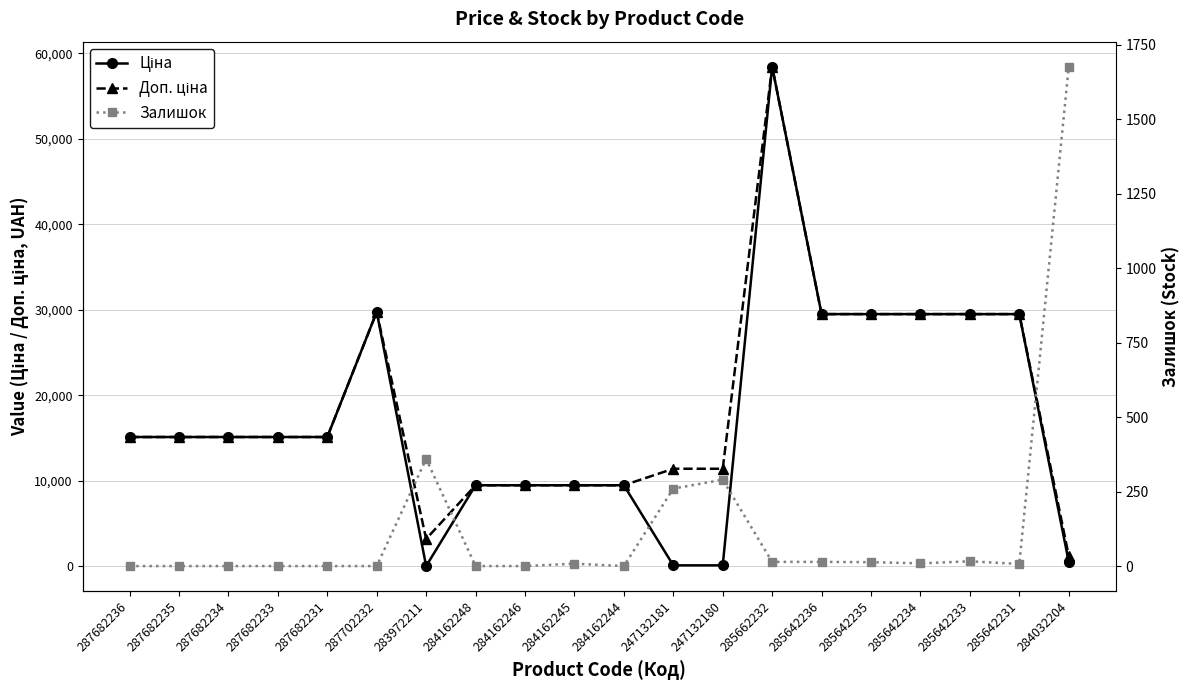

Reading left to right, transcribe all the data shown in this chart.

Ціна: 287682236=15120.0	287682235=15120.0	287682234=15120.0	287682233=15120.0	287682231=15120.0	287702232=29747.2	283972211=32.0	284162248=9480.1	284162246=9480.1	284162245=9480.1	284162244=9480.1	247132181=114.1	247132180=114.1	285662232=58426.5	285642236=29491.5	285642235=29491.5	285642234=29491.5	285642233=29491.5	285642231=29491.5	284032204=539.0
Доп. ціна: 287682236=15120.0	287682235=15120.0	287682234=15120.0	287682233=15120.0	287682231=15120.0	287702232=29747.2	283972211=3205.0	284162248=9480.1	284162246=9480.1	284162245=9480.1	284162244=9480.1	247132181=11410.0	247132180=11410.0	285662232=58426.5	285642236=29491.5	285642235=29491.5	285642234=29491.5	285642233=29491.5	285642231=29491.5	284032204=1235.4
Залишок: 287682236=0.0	287682235=0.0	287682234=0.0	287682233=0.0	287682231=0.0	287702232=0.0	283972211=360.0	284162248=0.0	284162246=0.0	284162245=8.0	284162244=0.0	247132181=260.0	247132180=290.0	285662232=14.0	285642236=14.0	285642235=13.0	285642234=9.0	285642233=16.0	285642231=7.0	284032204=1677.0